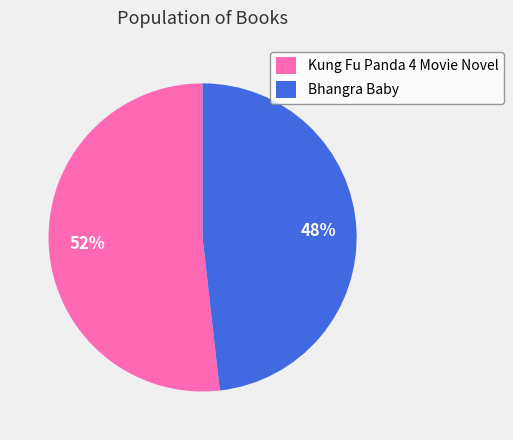

To the nearest percent, what percentage of the pie is Kung Fu Panda 4 Movie Novel?

52%